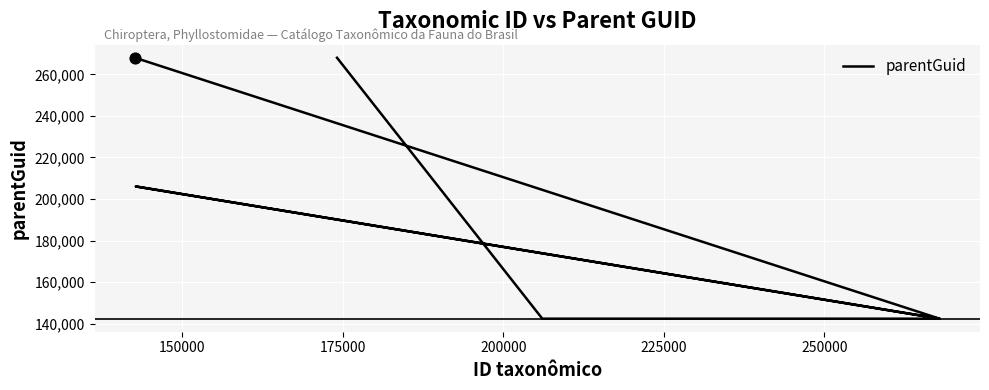

What is the ratio of the value at 150000 to the value at 225000?

1.0